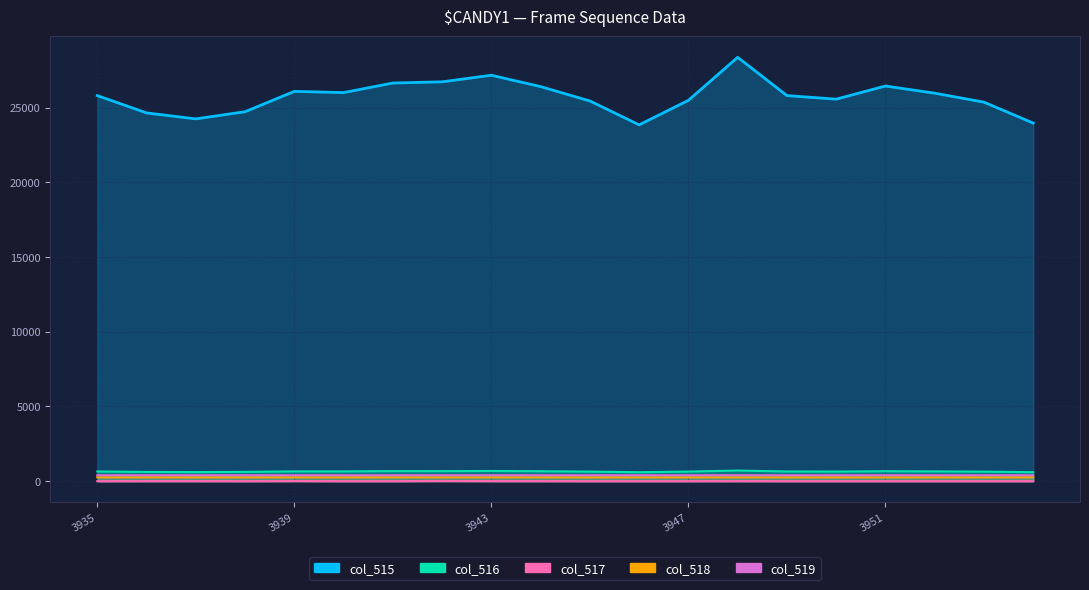

The col_518 series shows 255.8 at 3953. True or false?

True